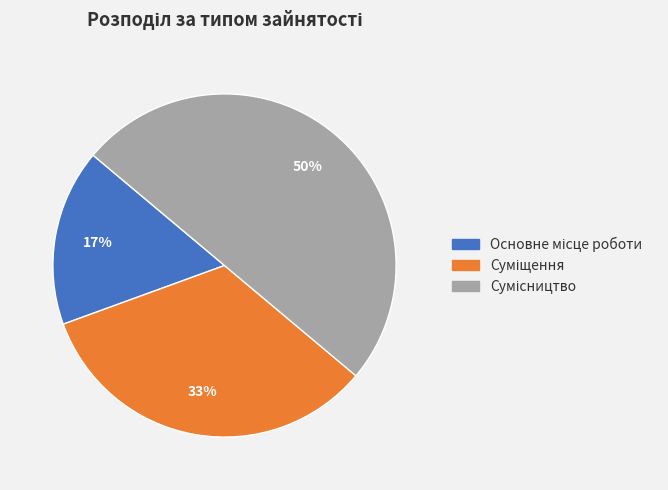

To the nearest percent, what is the average slice percentage?

33%